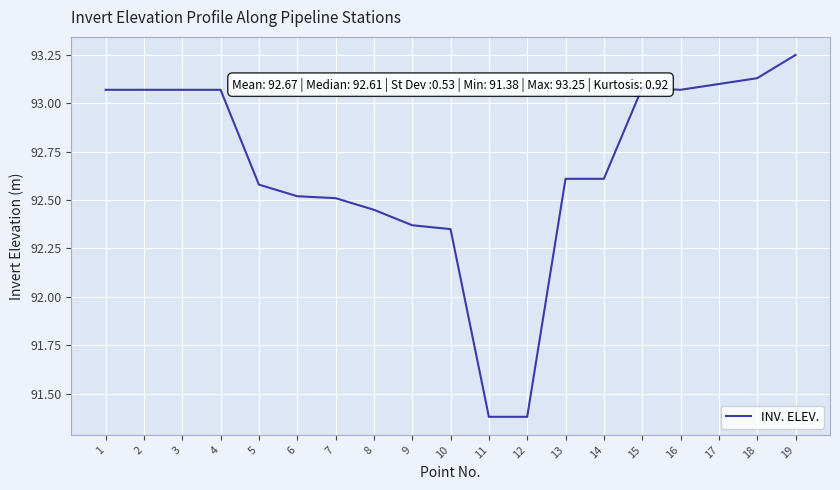

What is the difference between the maximum and minimum values?

1.9